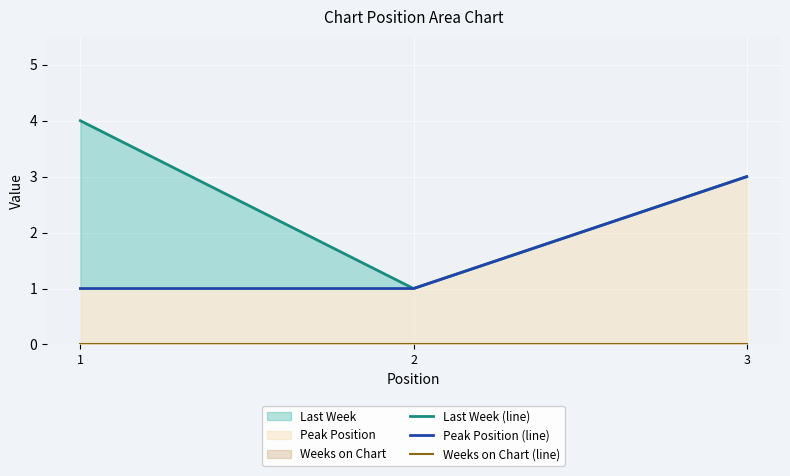

The Peak Position (line) series shows 4 at 3. True or false?

False